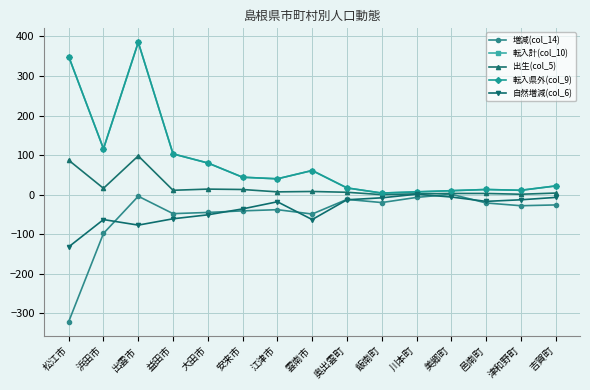

What is the maximum value shown in the chart?

385